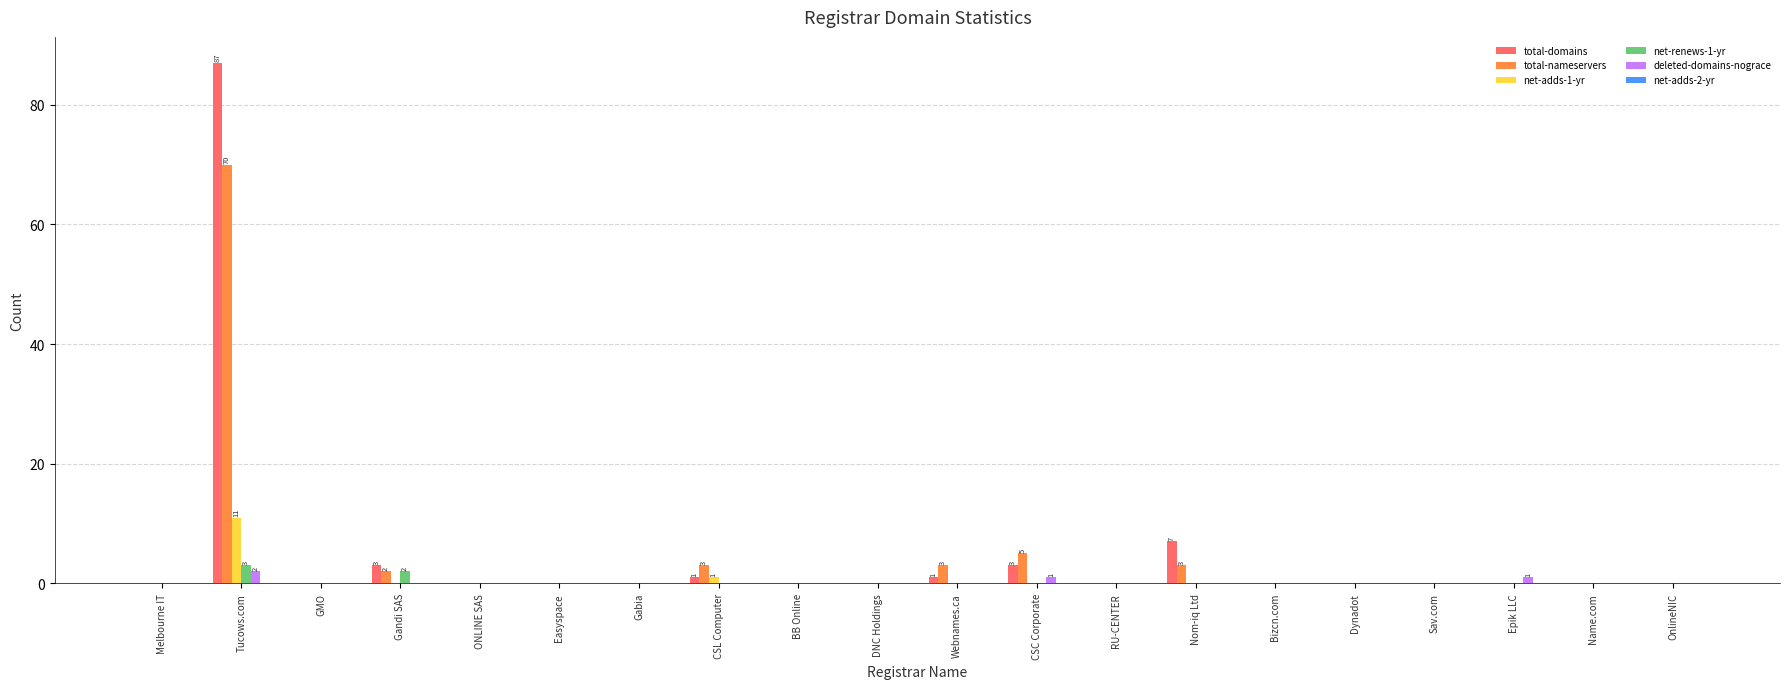

At which category is the sum across all series the highest?

Tucows.com